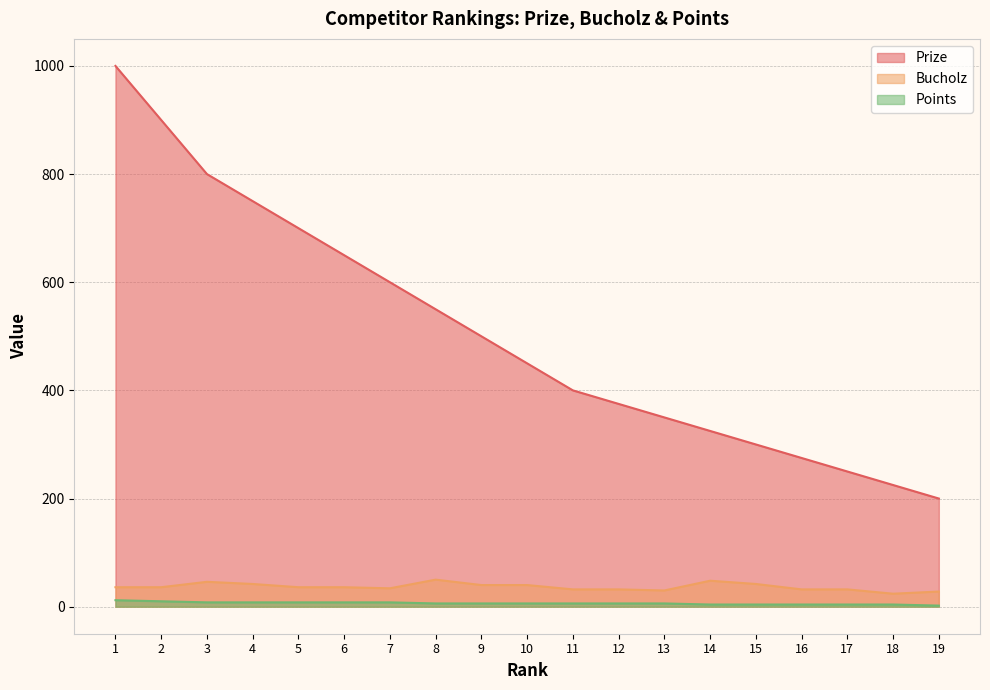

How many categories are shown in the chart?

19